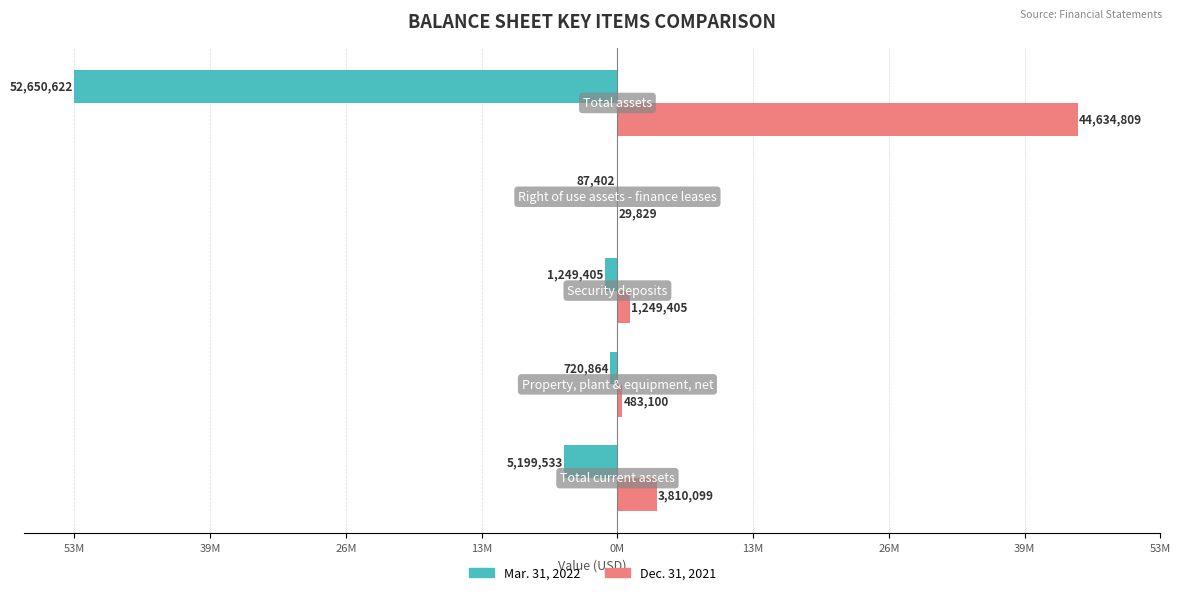

What are all the series names shown in the legend?

Mar. 31, 2022, Dec. 31, 2021